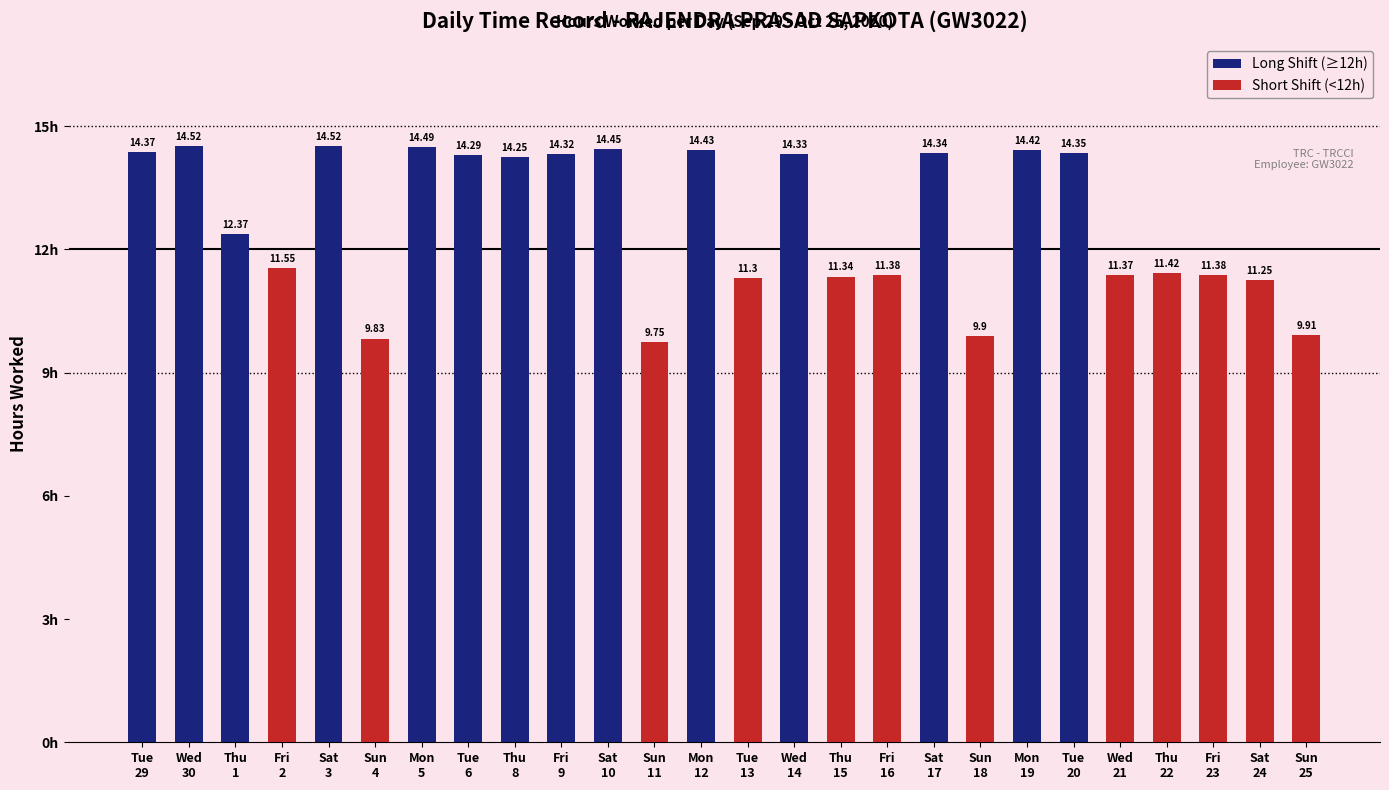

Does the chart contain stacked bars?

No